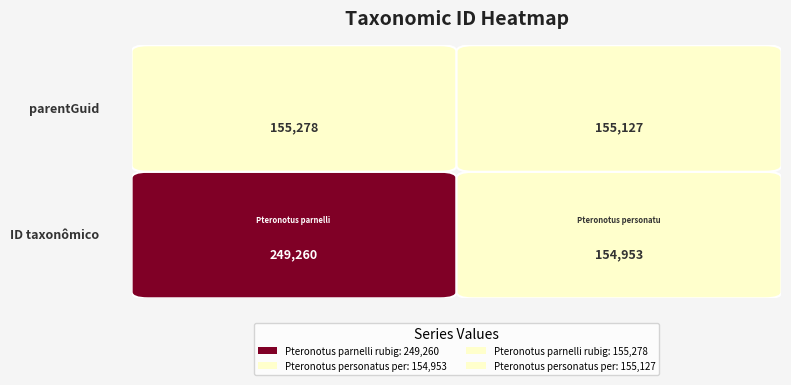

List the labels in order of Pteronotus parnelli rubiginosus value, smallest first.

1, 0